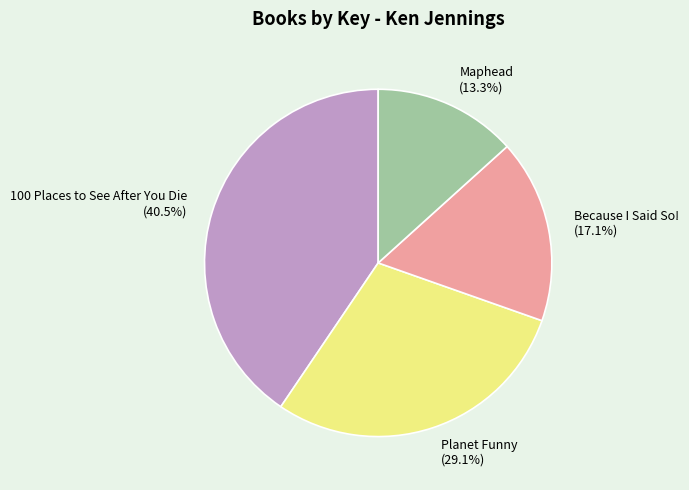

Do Because I Said So! and 100 Places to See After You Die together represent more than half of the pie?

Yes